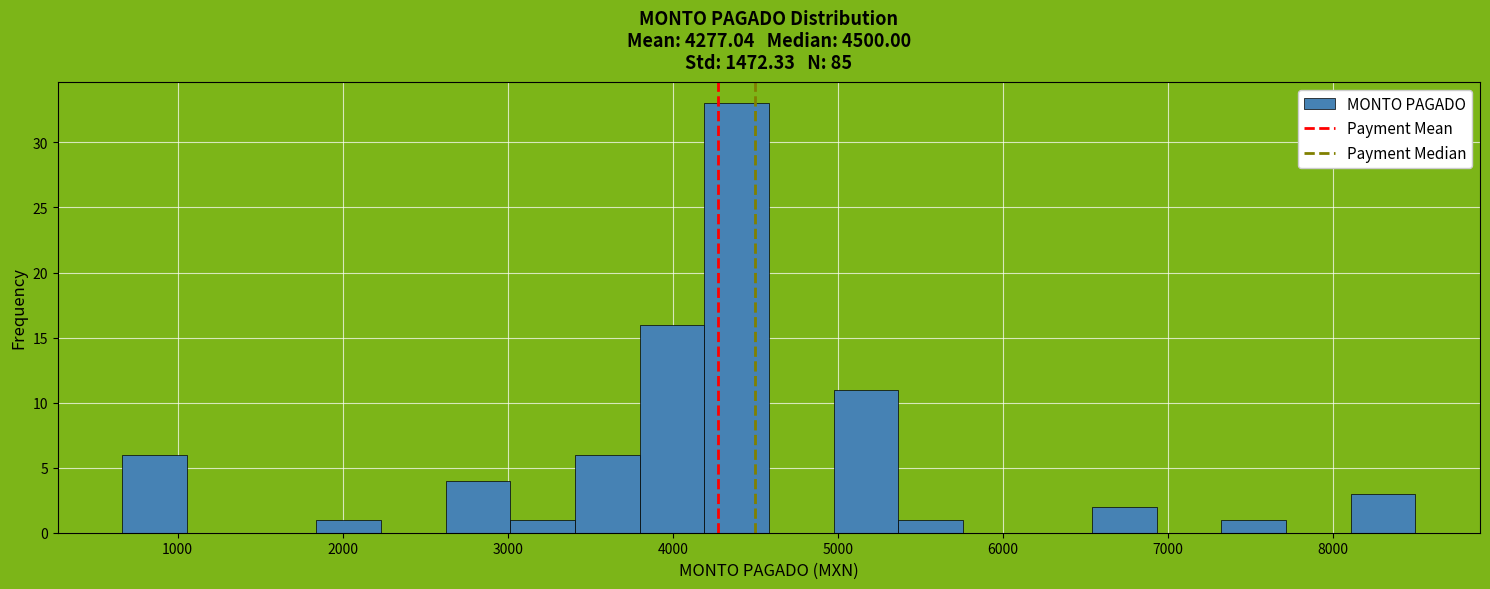

Read against the x-axis, roughly where is the centre of the tallest bar?

4400